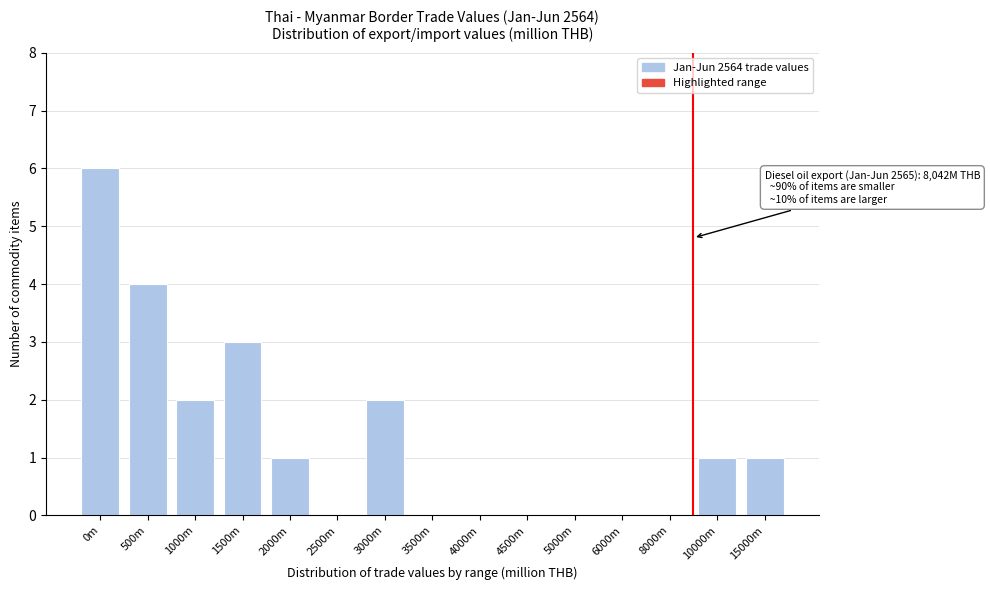

Reading left to right, transcribe all the data shown in this chart.

0m=6	500m=4	1000m=2	1500m=3	2000m=1	2500m=0	3000m=2	3500m=0	4000m=0	4500m=0	5000m=0	6000m=0	8000m=0	10000m=1	15000m=1